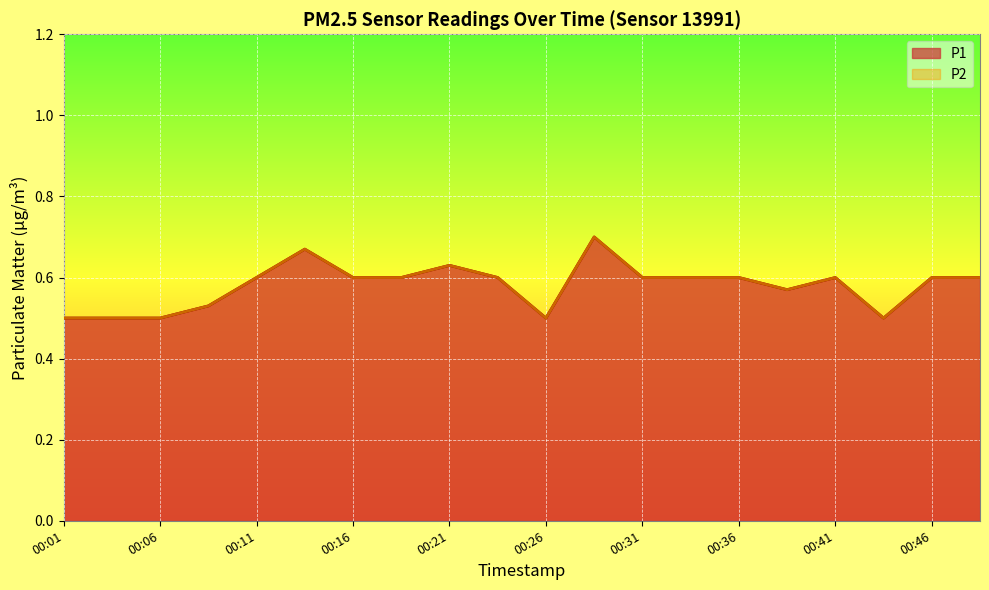

Which series has the largest range (max minus min)?

P1